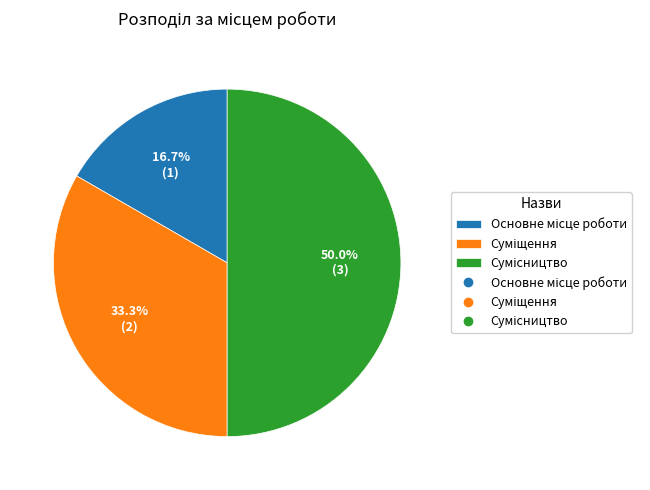

Count the number of slices in the pie.

3